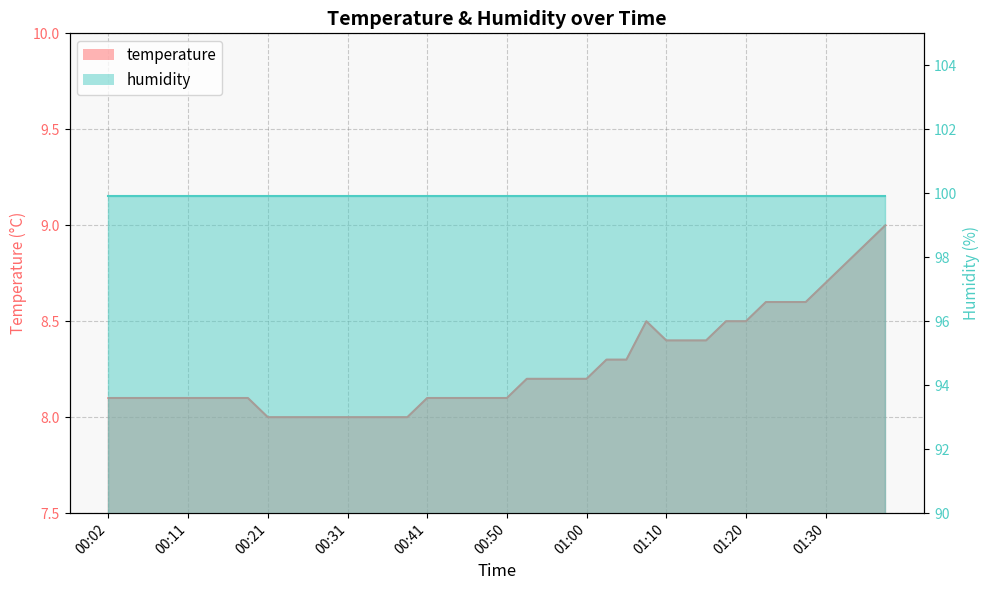

What is the difference between the second highest and second lowest values?

0.9